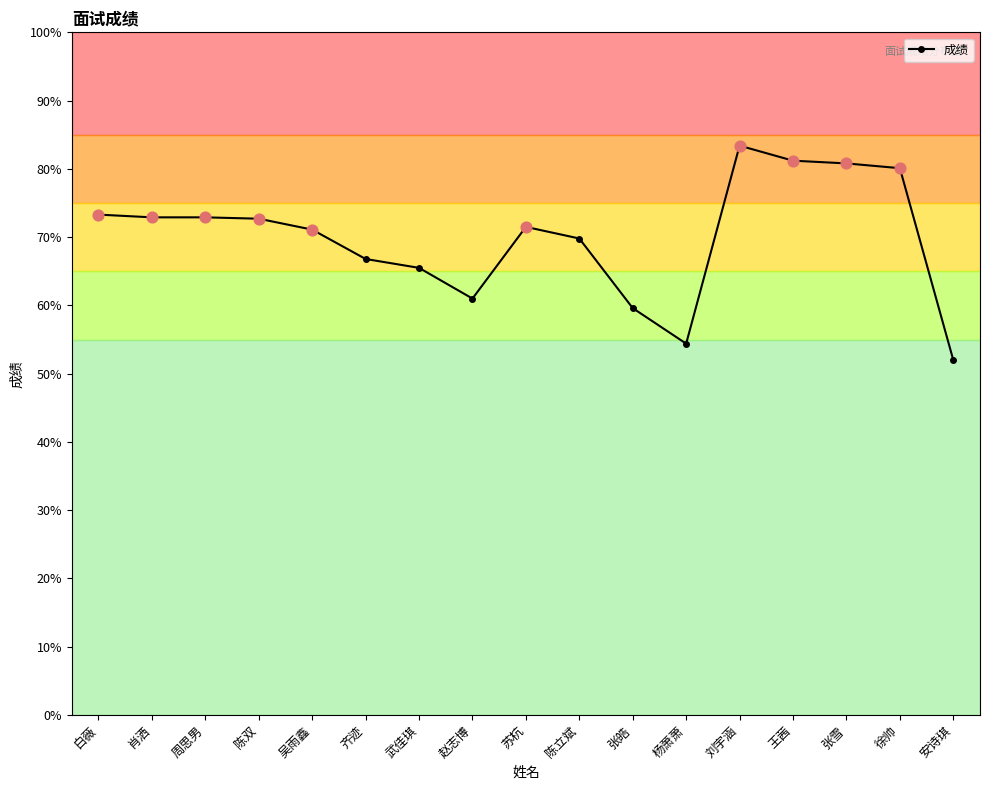

What is the ratio of the value at 陈双 to the value at 张皓?

1.2